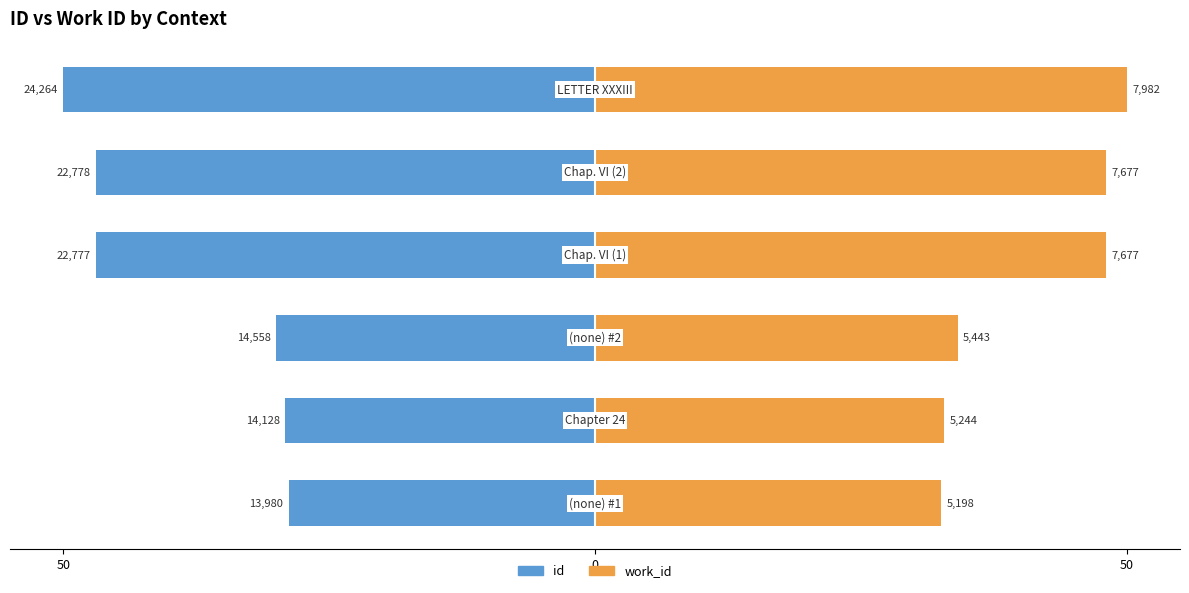

What are all the series names shown in the legend?

id, work_id